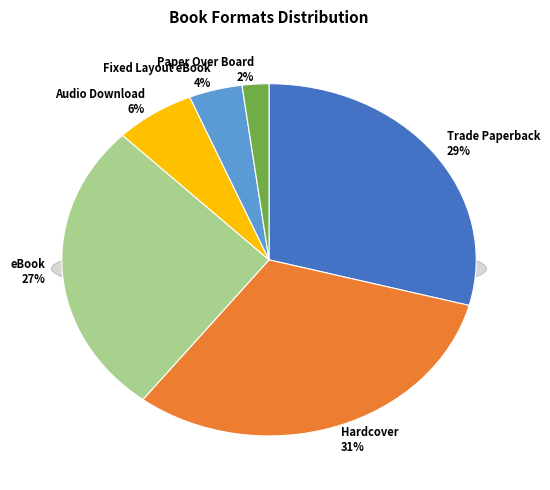

The eBook slice represents 17% of the pie. True or false?

False